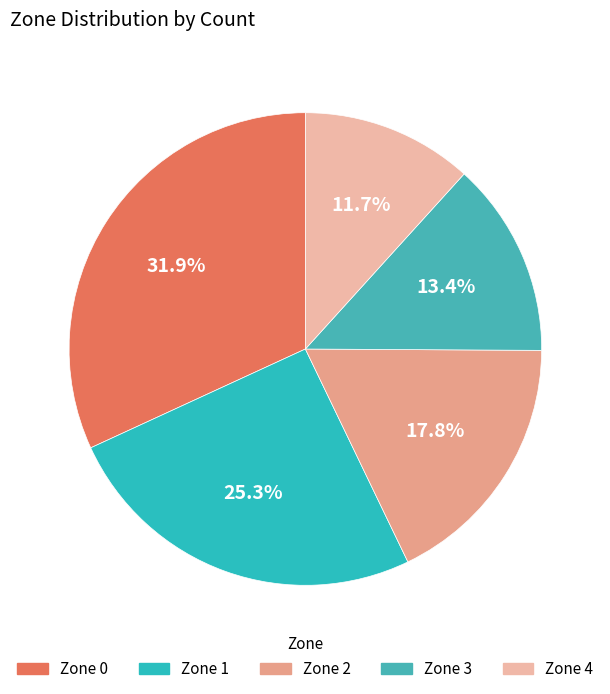

Is the sum of Zone 3 and Zone 4 greater than half?

No